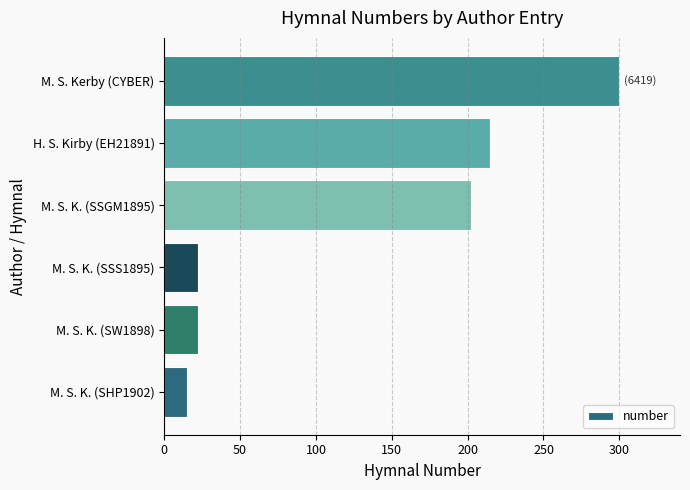

The chart shows a value of 109 at M. S. K. (SSGM1895). True or false?

False